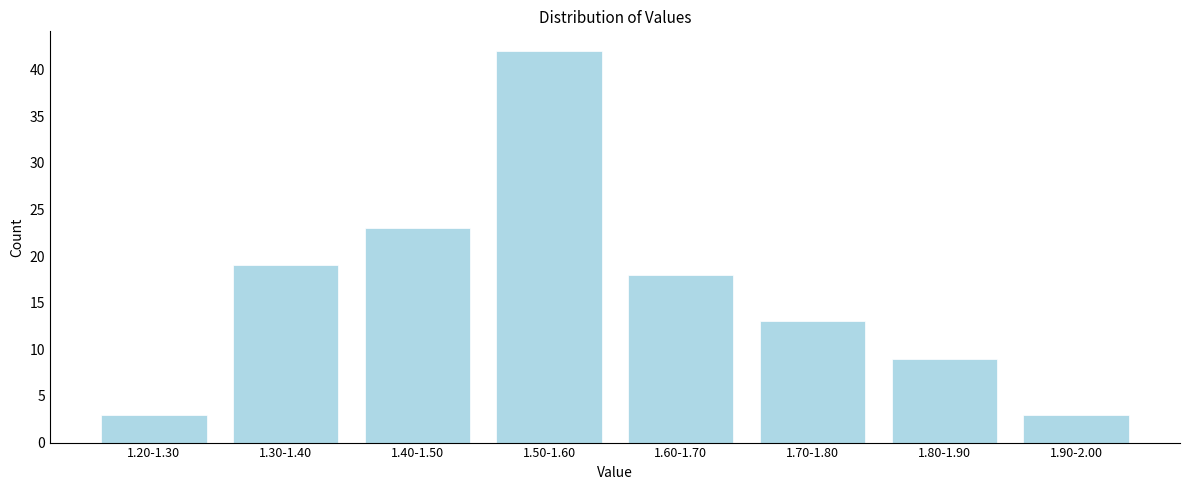

Reading right to left, extract all data points from this chart.

3	9	13	18	42	23	19	3